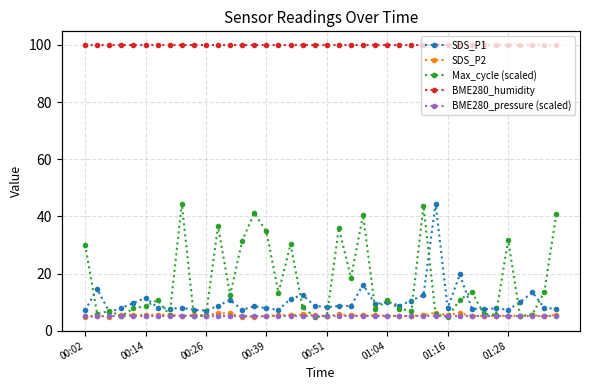

At how many categories does at least one series exceed 49?

40